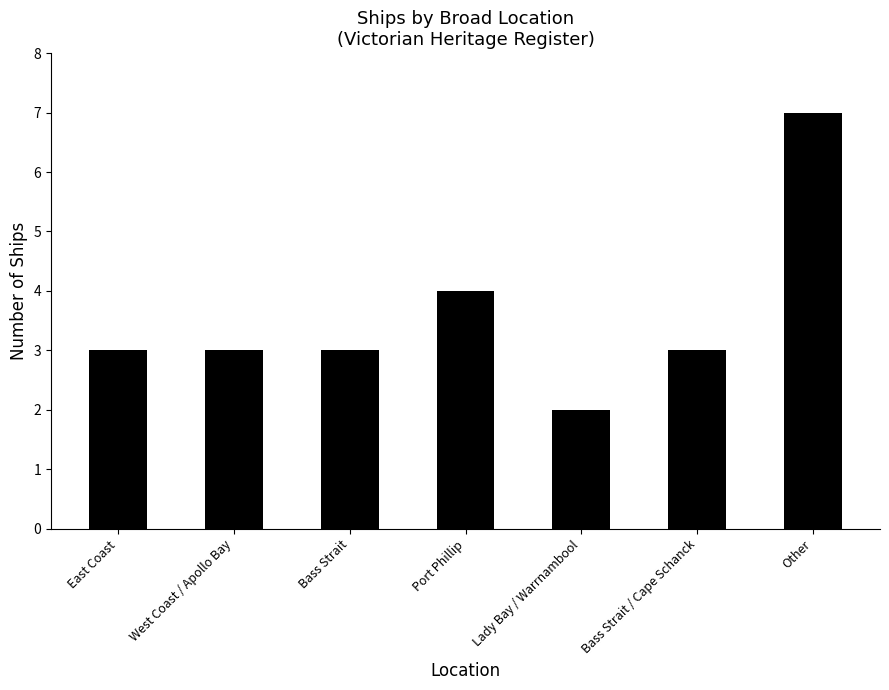

Reading left to right, what are all the values shown in this chart?

3	3	3	4	2	3	7